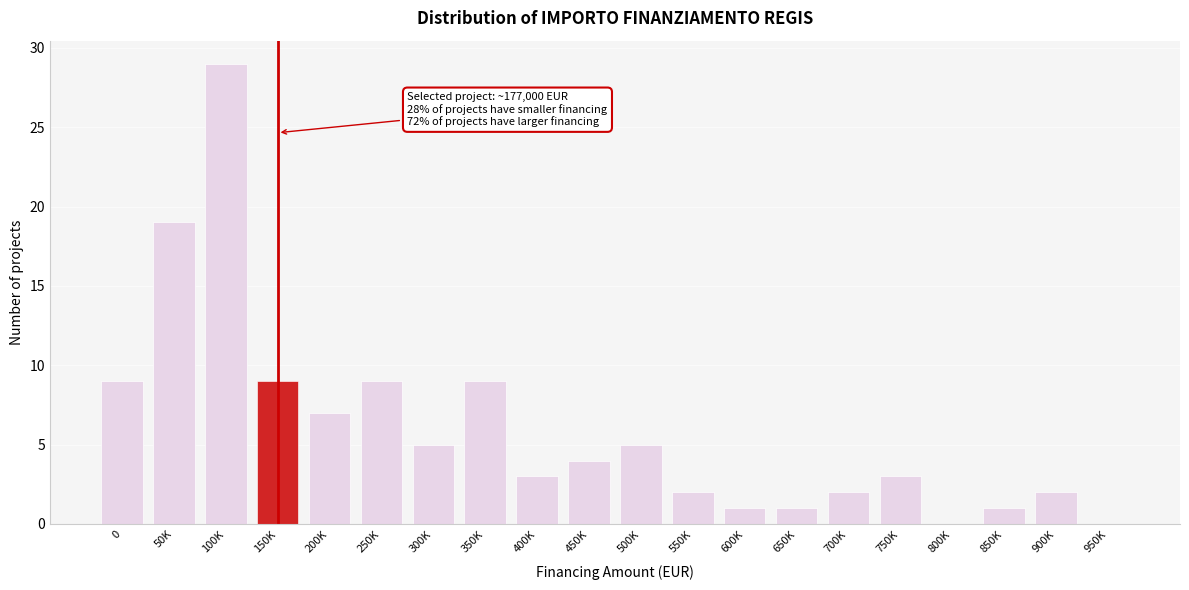

Reading right to left, what are all the values shown in this chart?

950K=0	900K=2	850K=1	800K=0	750K=3	700K=2	650K=1	600K=1	550K=2	500K=5	450K=4	400K=3	350K=9	300K=5	250K=9	200K=7	150K=9	100K=29	50K=19	0=9